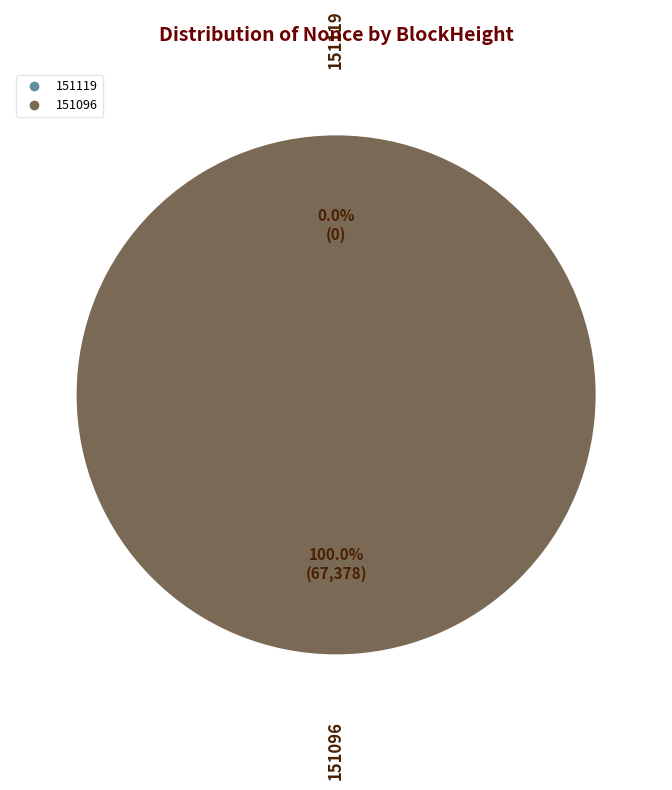

Which category has the smallest portion of the pie?

151119